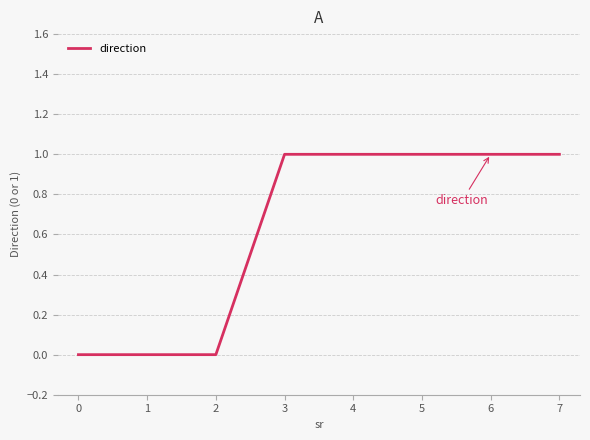

The chart shows a value of 2 at 6. True or false?

False